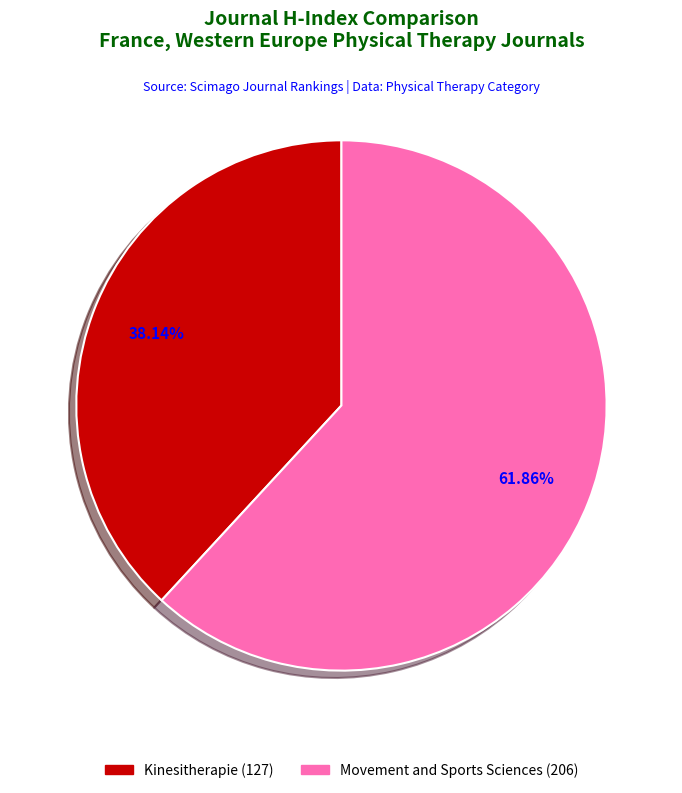

To the nearest percent, what is the average slice percentage?

50%